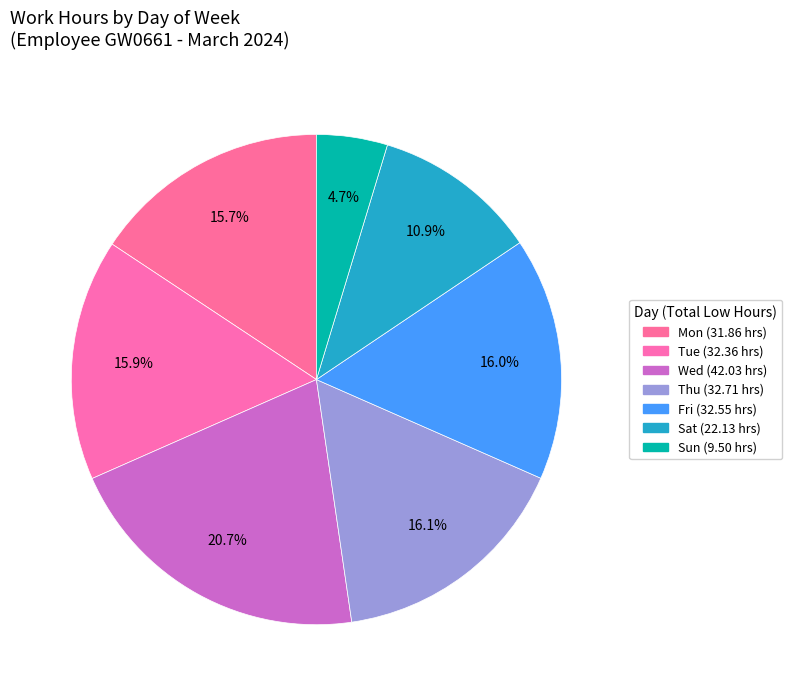

How many segments does this pie chart have?

7